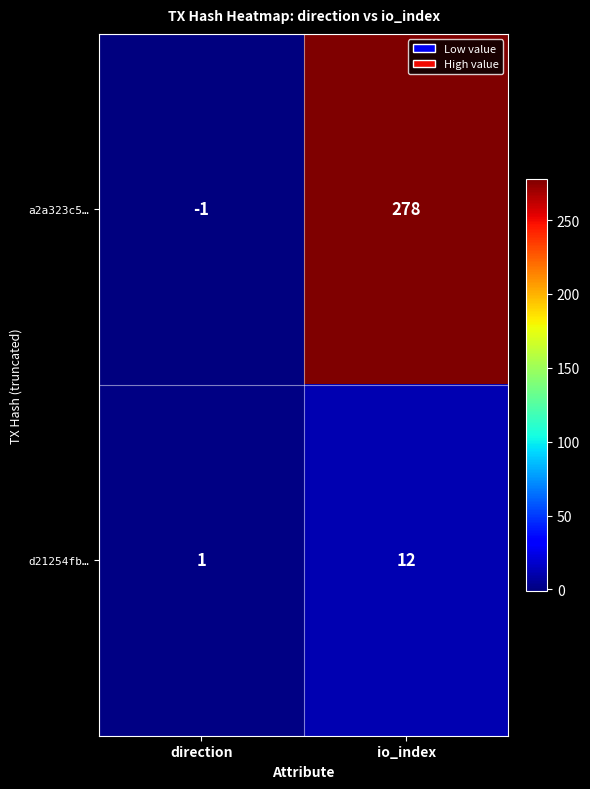

What is the sum of all d21254fb… values?

13